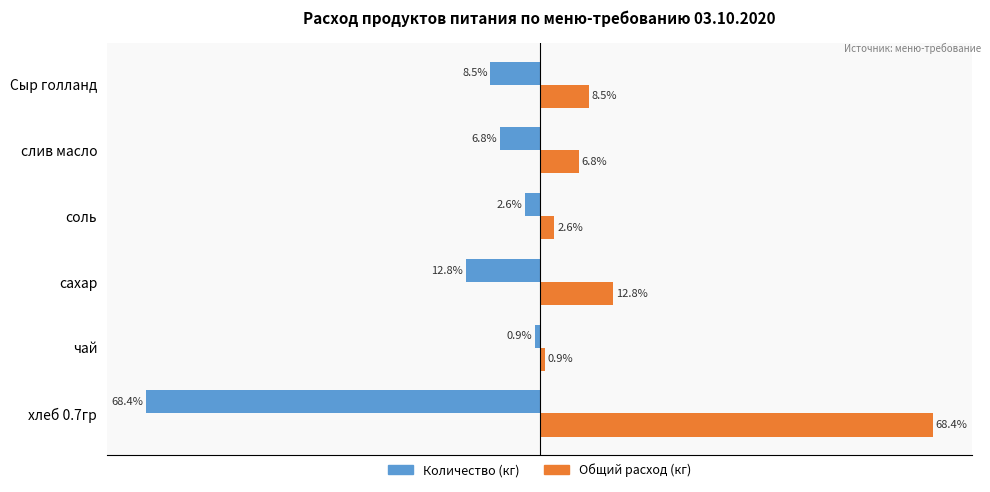

Which category has the highest value in the Количество (кг) series?

чай